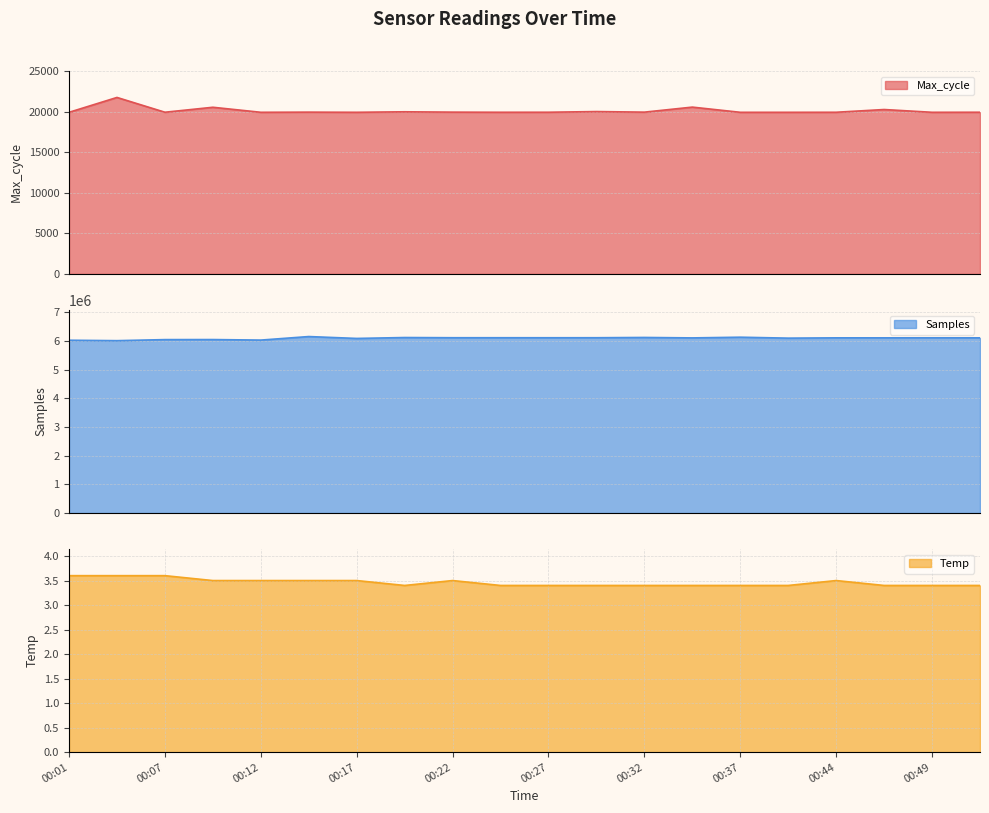

The Max_cycle series shows 19920.0 at 00:52. True or false?

True